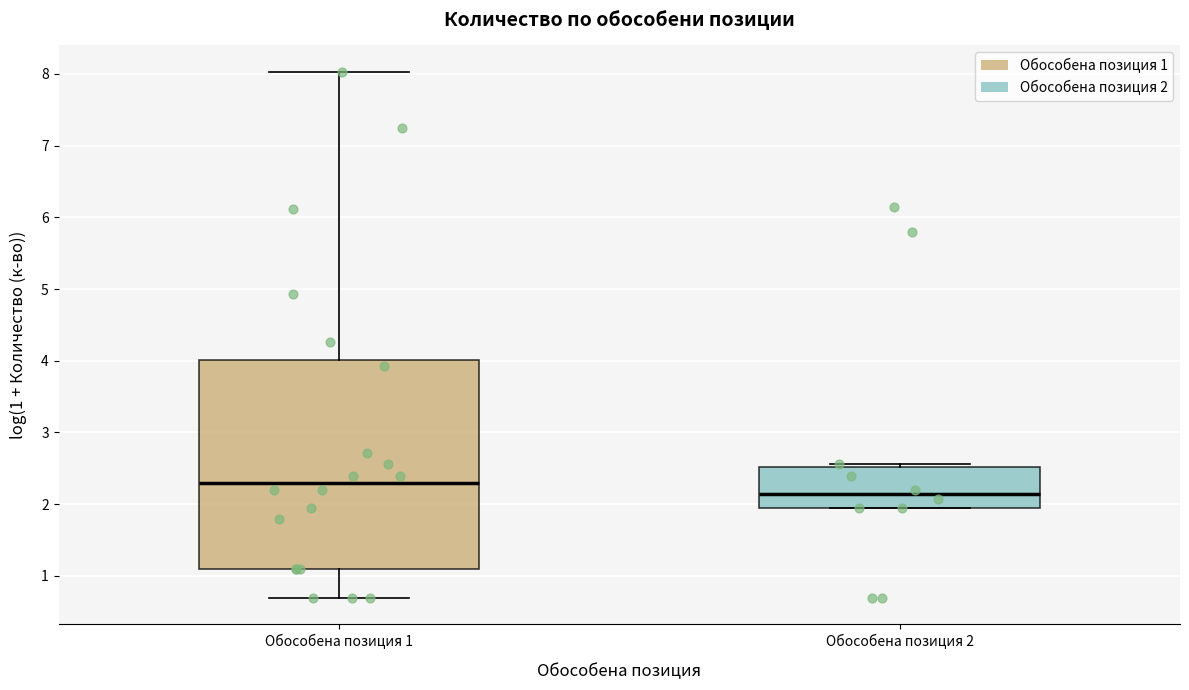

Reading left to right, transcribe this box plot: for each box, give where its median line is, the range the box spans, and where its two whiskers end, as read against the y-axis. The values are not printed on the chart, so give them approximately, as read against the axis.

Обособена позиция 1: median 2.3, box 1.1 to 4.0, whiskers 0.7 to 8.0
Обособена позиция 2: median 2.1, box 1.9 to 2.5, whiskers 1.9 to 2.6